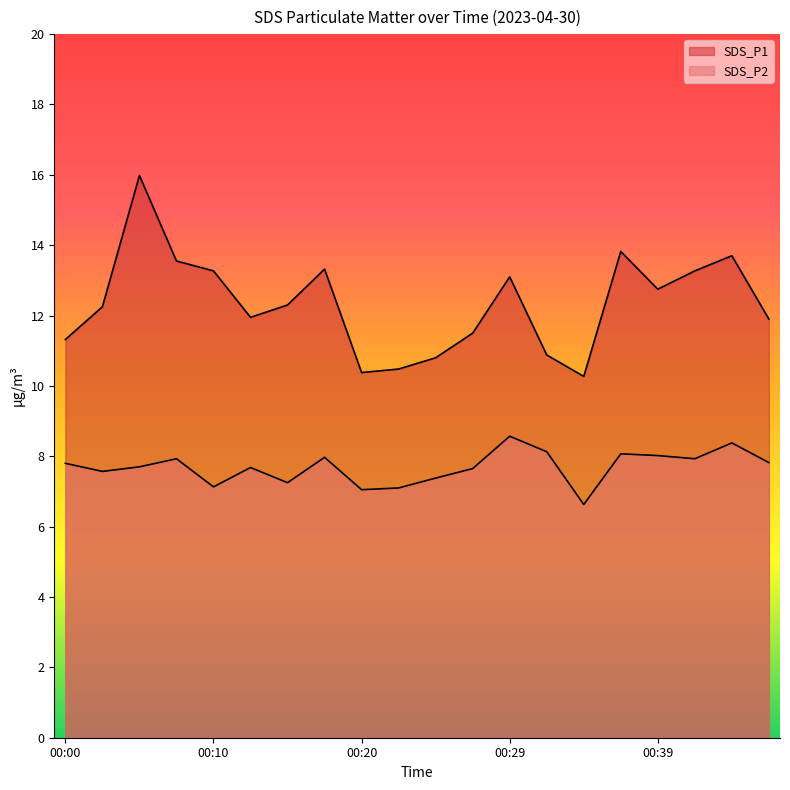

True or false: SDS_P2 has a value of 12.8 at 00:29.

False